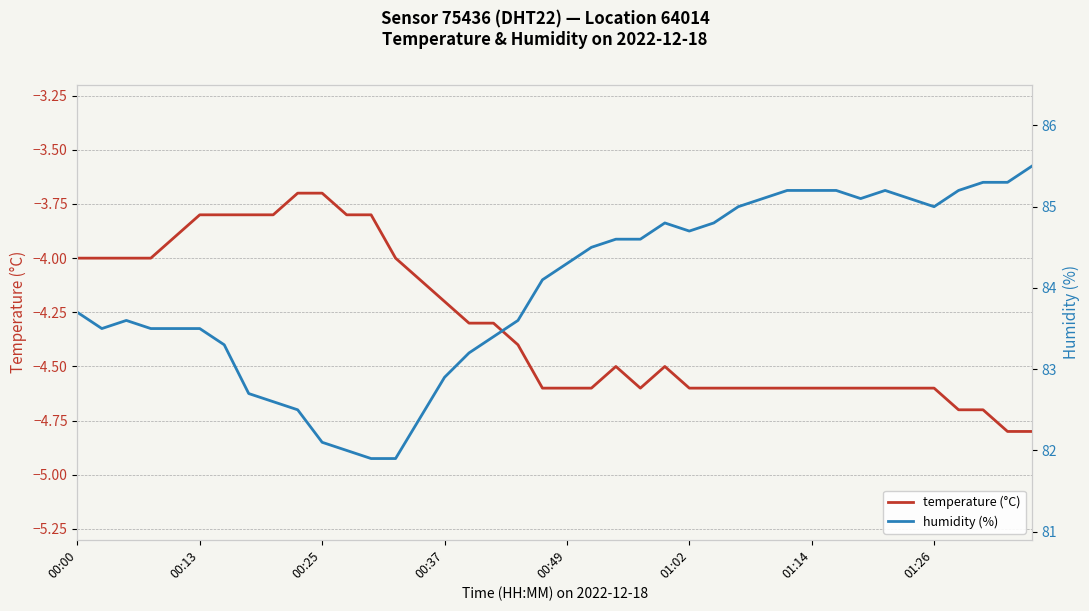

Between 22 and 24, which series saw the biggest shift?

humidity (%)